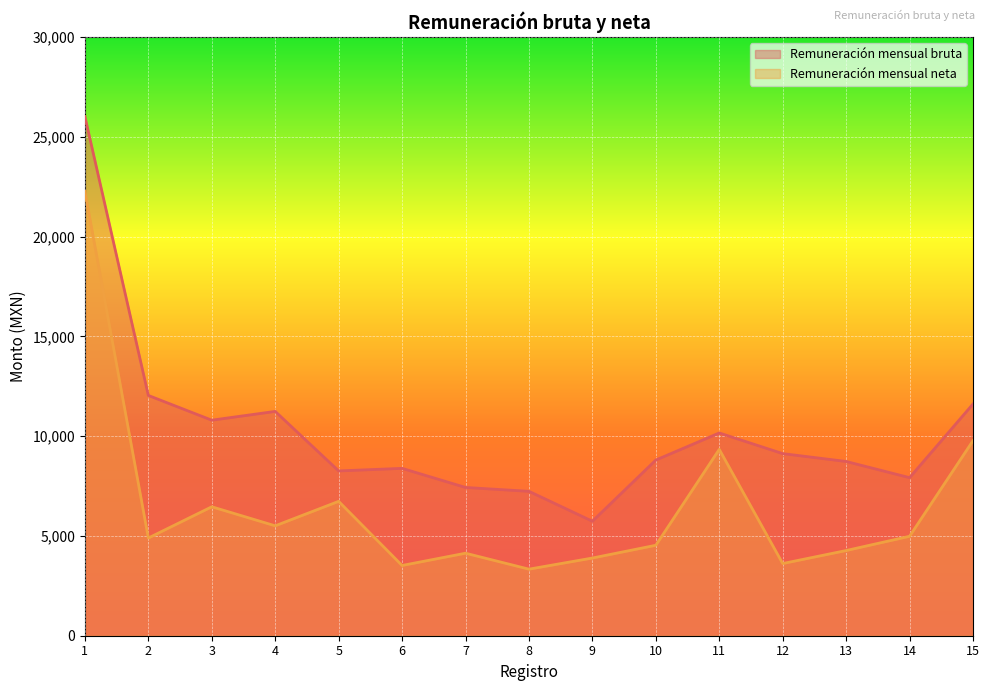

At which category does Remuneración mensual neta reach its first local valley?

2